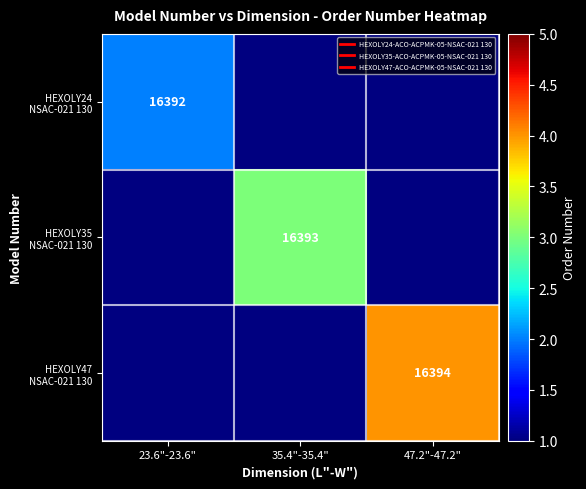

How many distinct data groups are displayed?

3